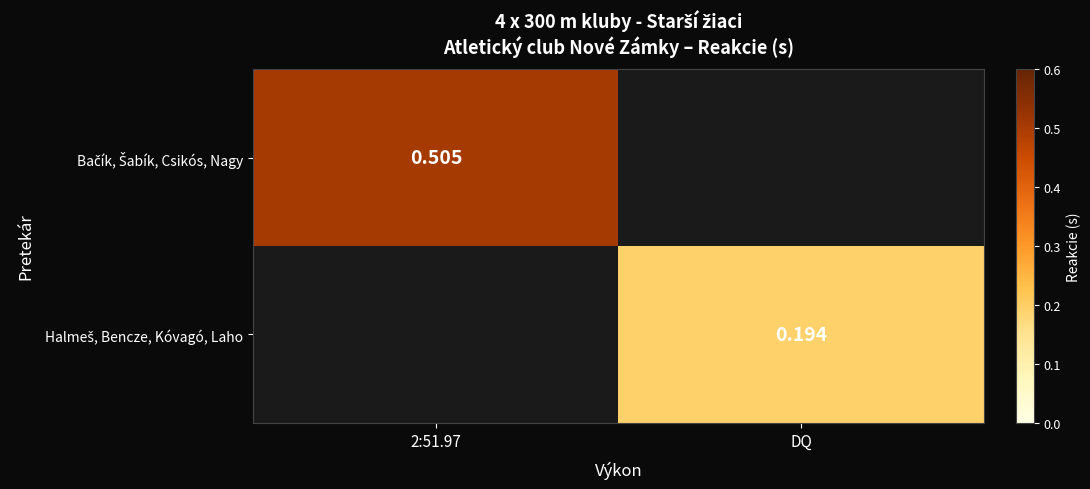

At how many categories does at least one series exceed 0?

2